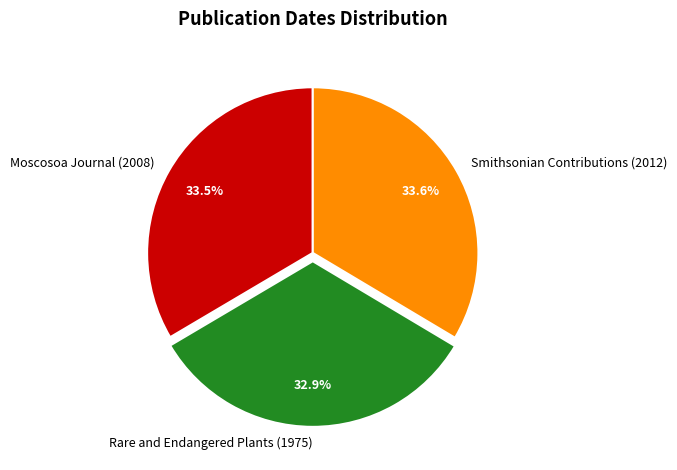

What is the smallest slice in the pie chart?

Rare and Endangered Plants (1975)